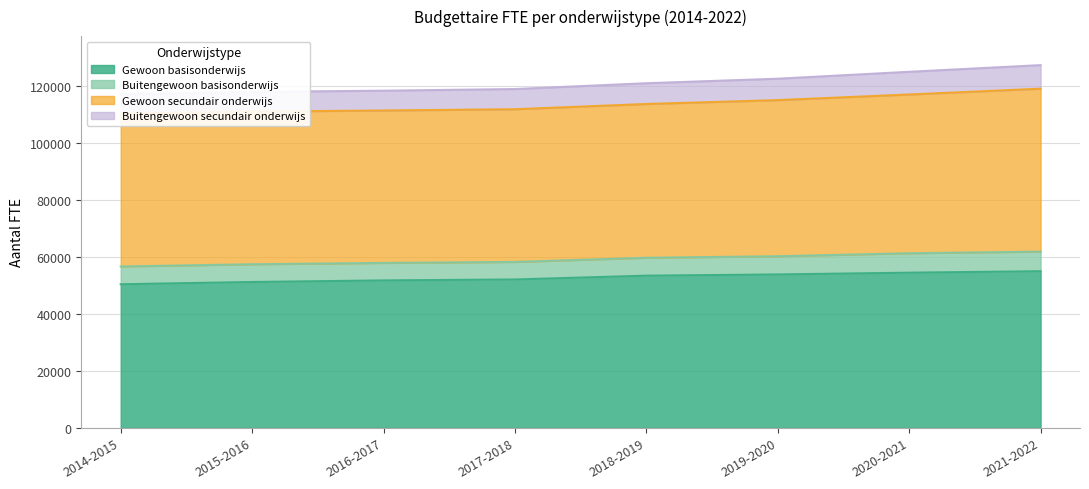

True or false: Gewoon basisonderwijs and Buitengewoon secundair onderwijs intersect in this chart.

False